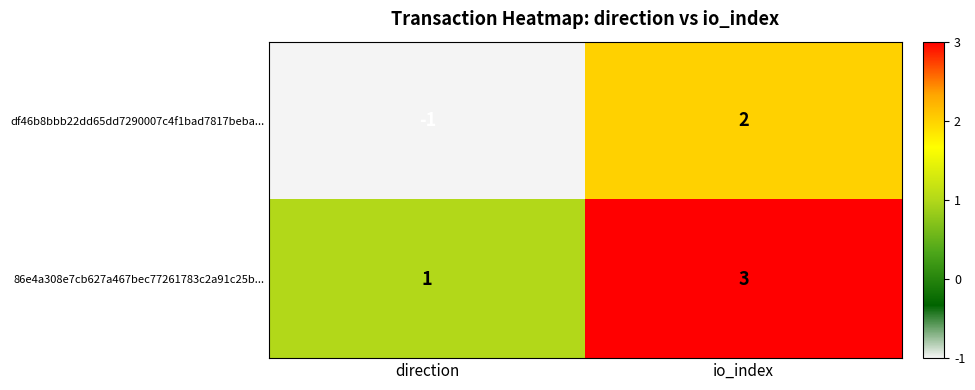

What is the total value across all series at io_index?

5